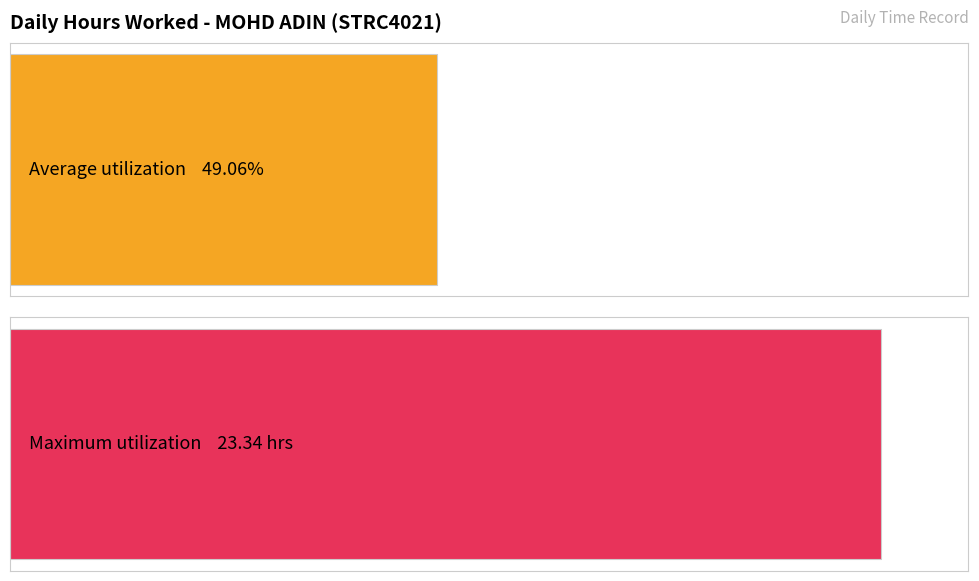

The value at 12-Thu is 4.2. True or false?

False